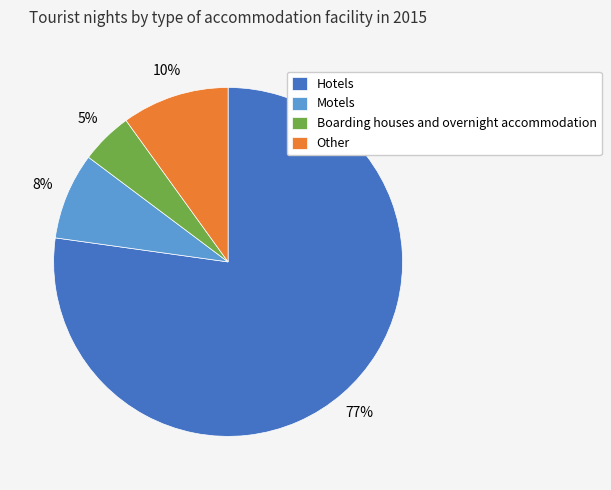

Between Motels and Other, which is larger?

Other